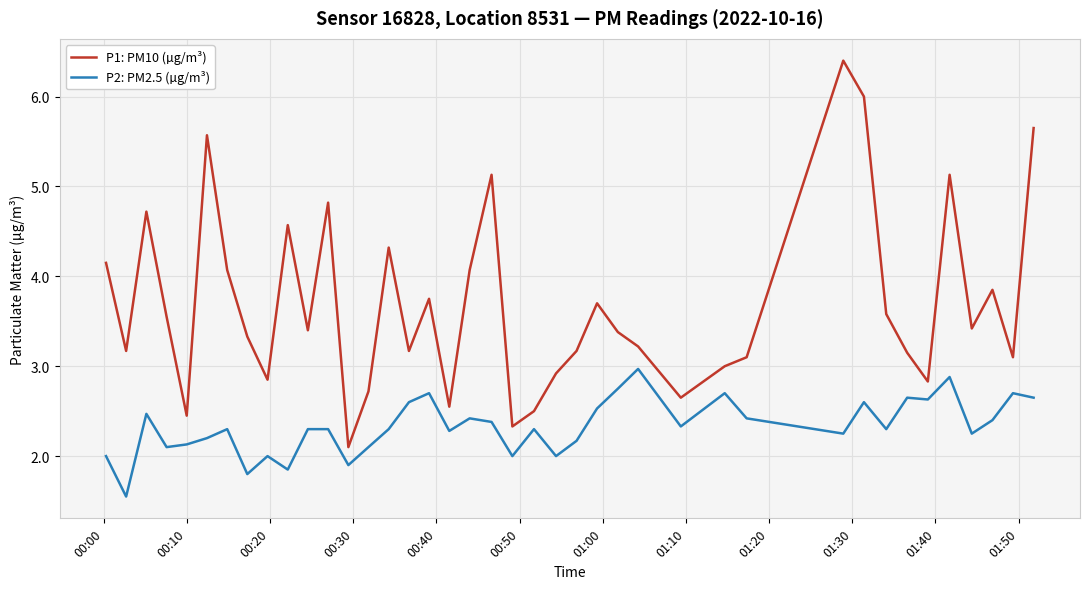

What are all the series names shown in the legend?

P1: PM10 (µg/m³), P2: PM2.5 (µg/m³)